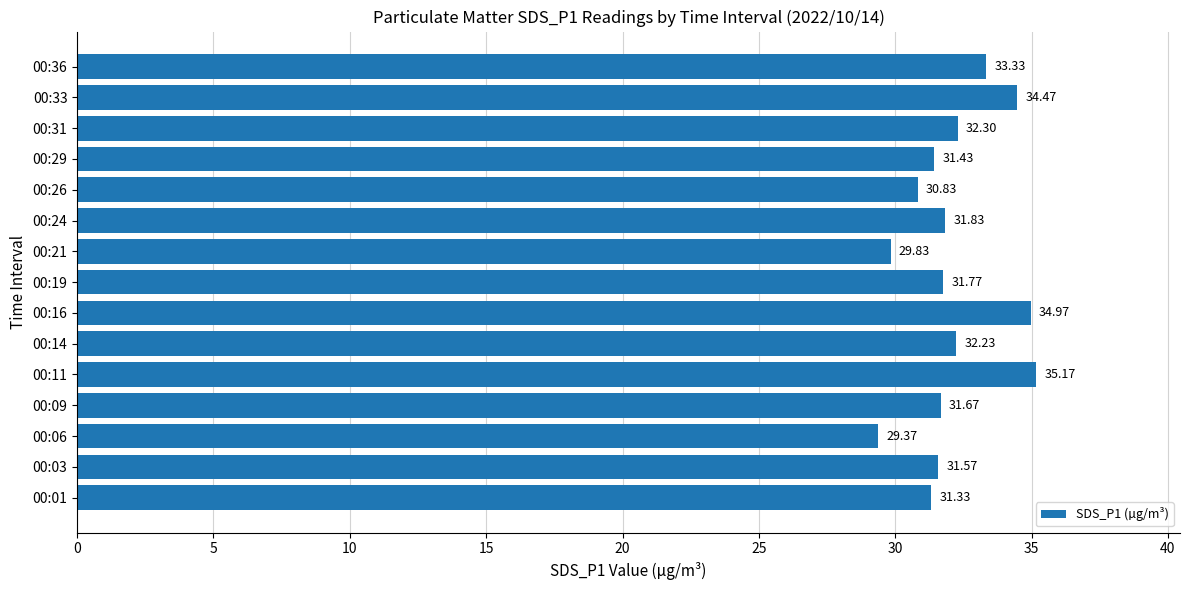

What is the change in value from 00:06 to 00:24?

+2.5